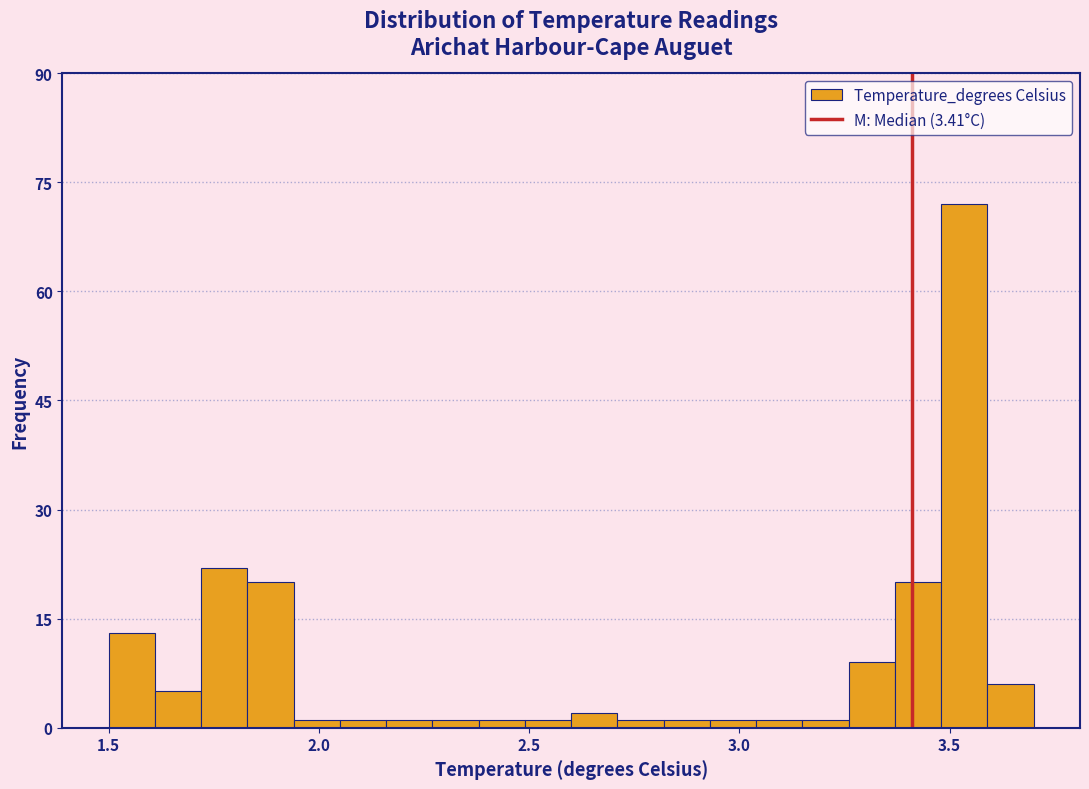

Around what value on the x-axis is the tallest bar? Give the approximate position of its centre, as read against the axis.

3.55